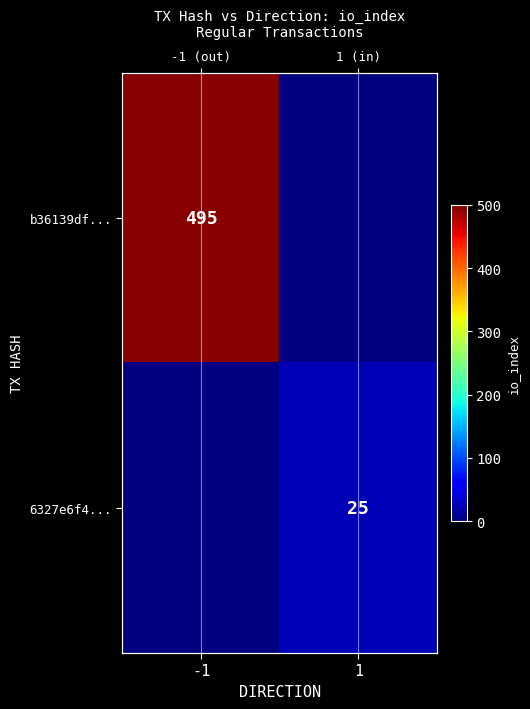

How many positive values does the 6327e6f4... series have?

1